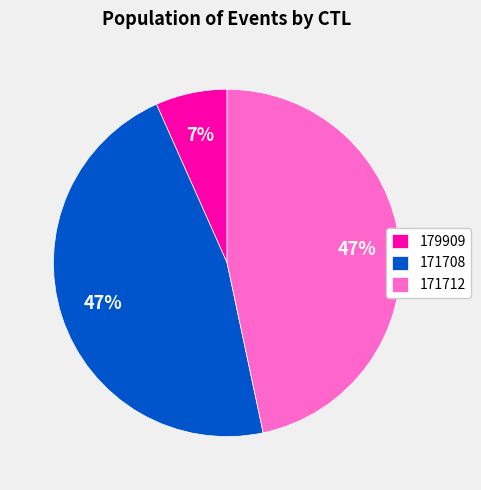

What is the smallest slice in the pie chart?

179909